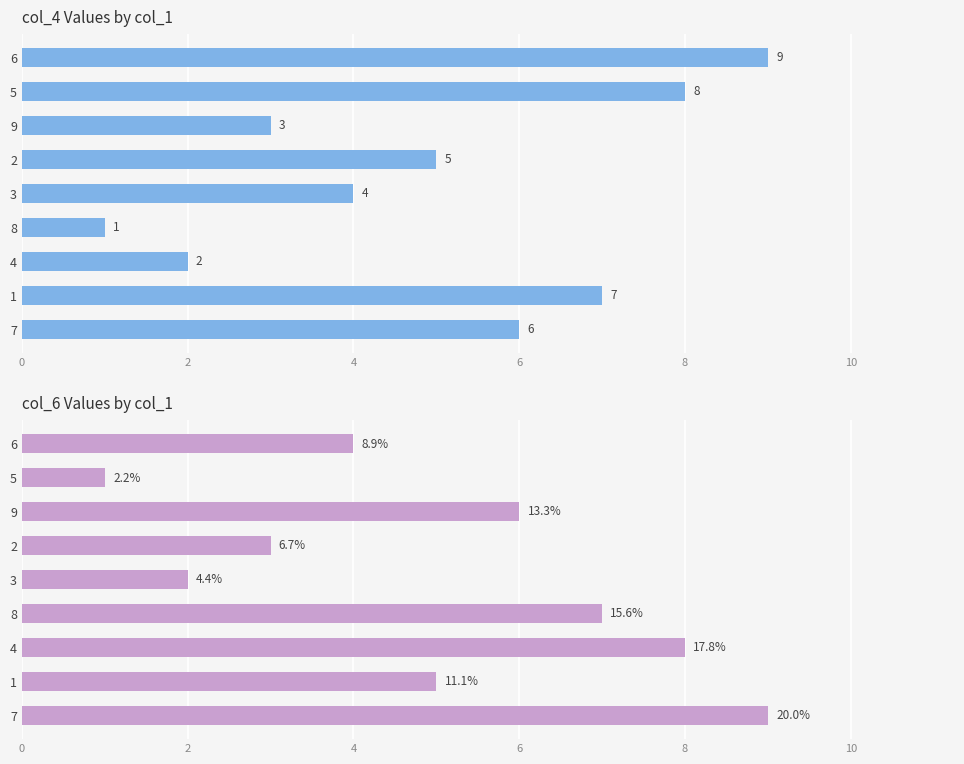

How many col_4 values are between 3 and 7?

5